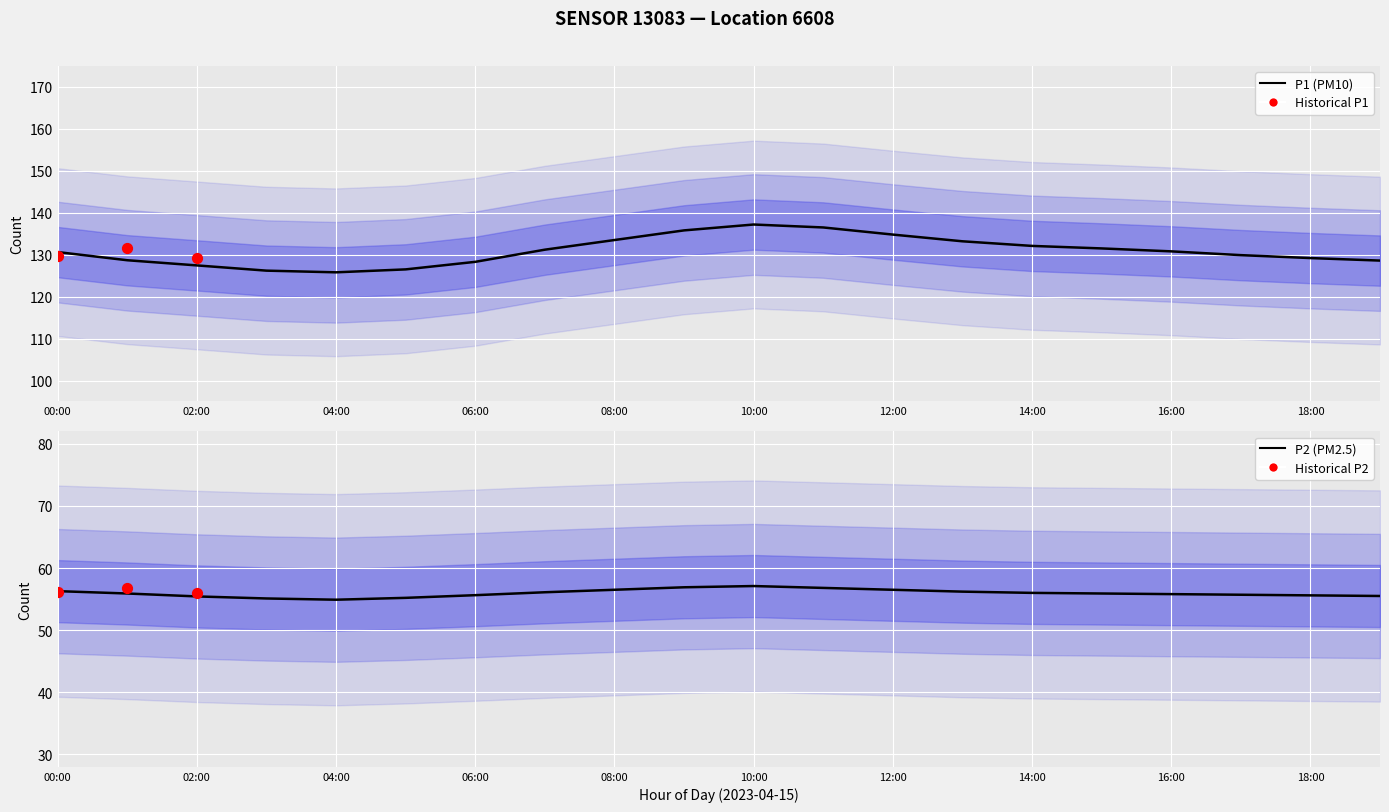

Is the value of P2 at 02:00 greater than the value of P1 at 10:00?

No